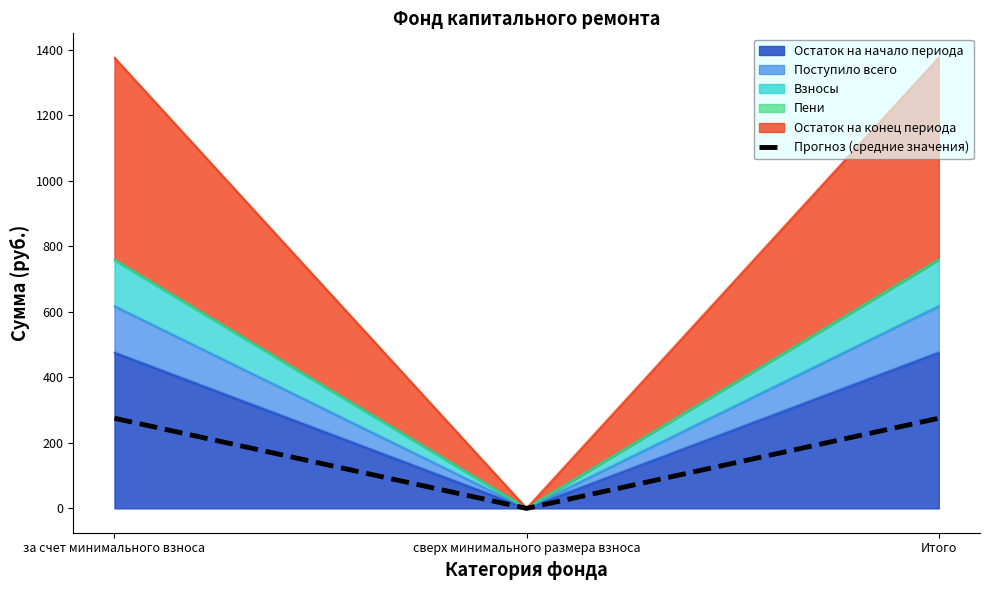

How many data points does each series have?

3